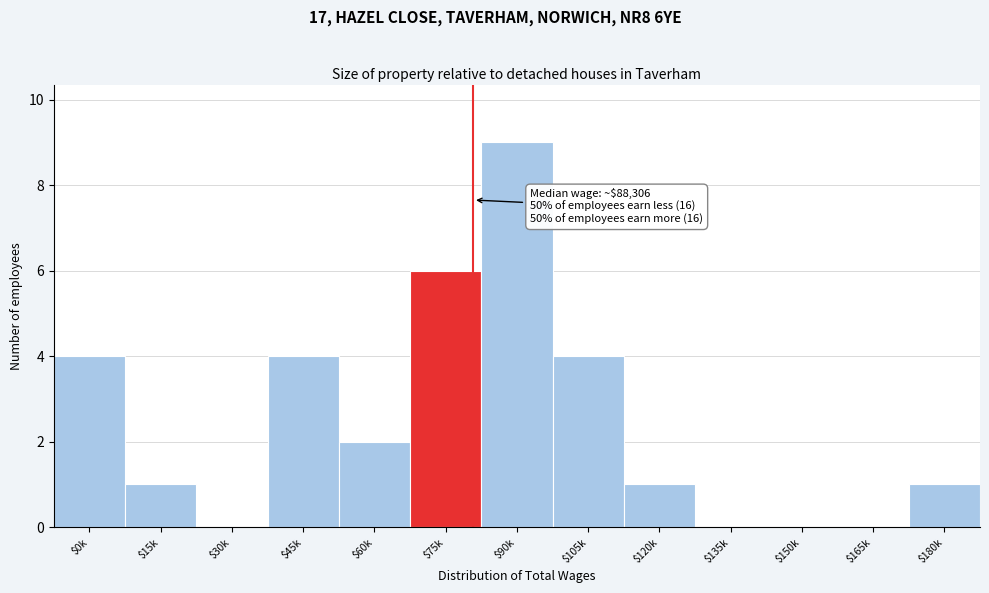

The chart shows a value of 1 at $15k. True or false?

True